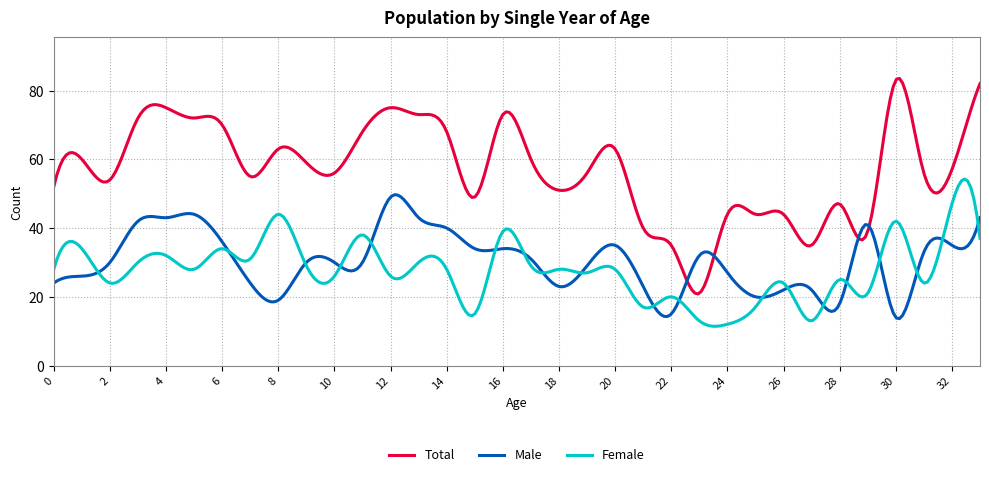

What is the average value of the Female series?

27.8